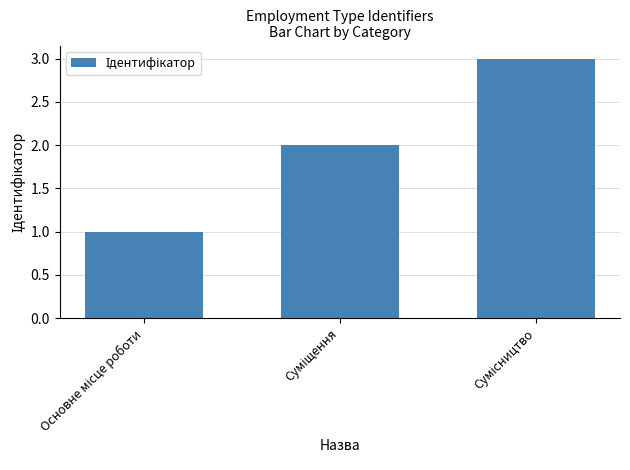

What is the maximum value shown in the chart?

3